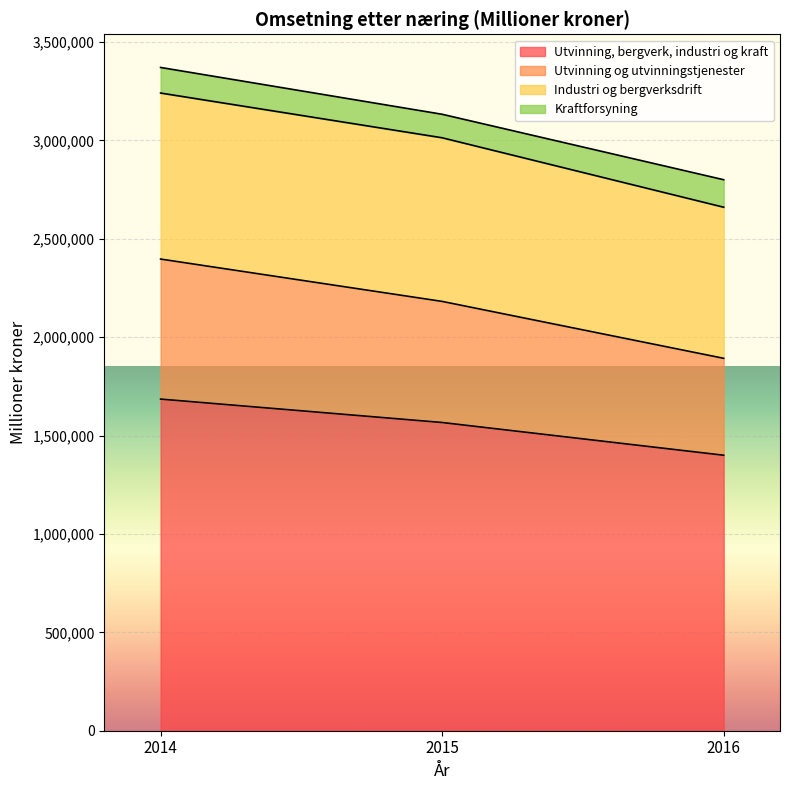

What is the value of the Utvinning og utvinningstjenester point at the 1st from the left?

2396972